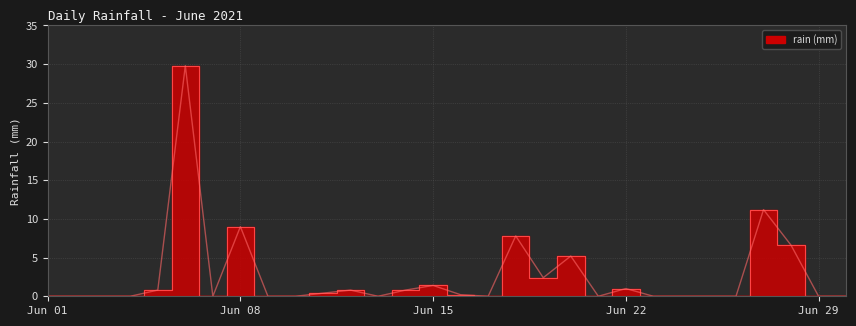

Reading left to right, extract all data points from this chart.

0.0	0.0	0.0	0.0	0.8	29.8	0.0	9.0	0.0	0.0	0.4	0.8	0.0	0.8	1.4	0.2	0.0	7.8	2.4	5.2	0.0	1.0	0.0	0.0	0.0	0.0	11.2	6.6	0.0	0.0